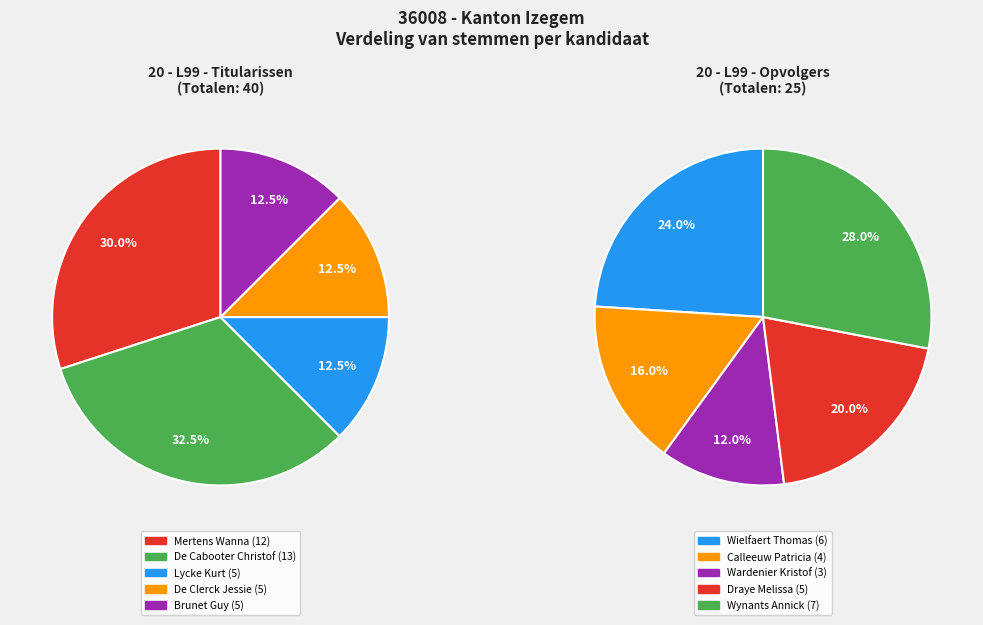

To the nearest percent, what portion does Lycke Kurt represent?

12%